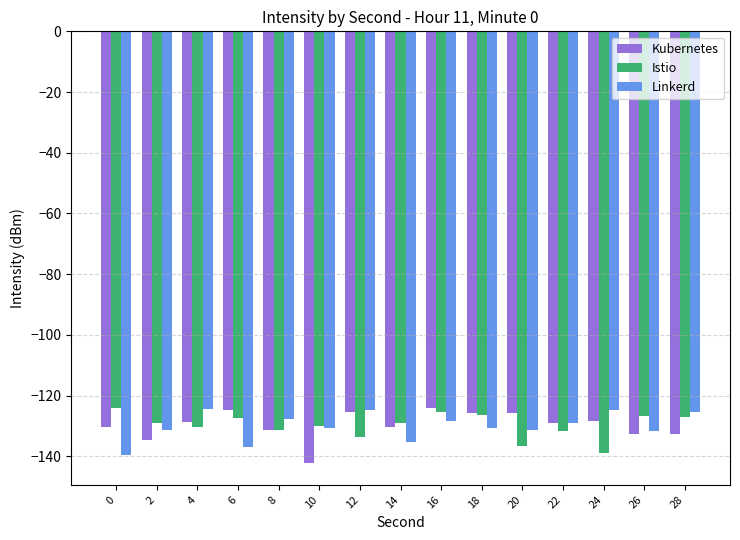

Is it true that Kubernetes equals -124.0 at 16?

True